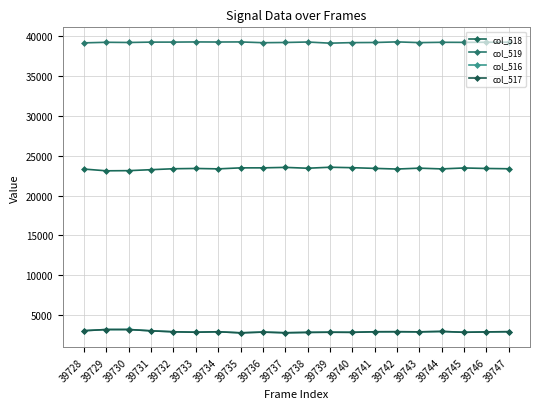

What is the difference between the col_519 values at 39744 and 39743?

39